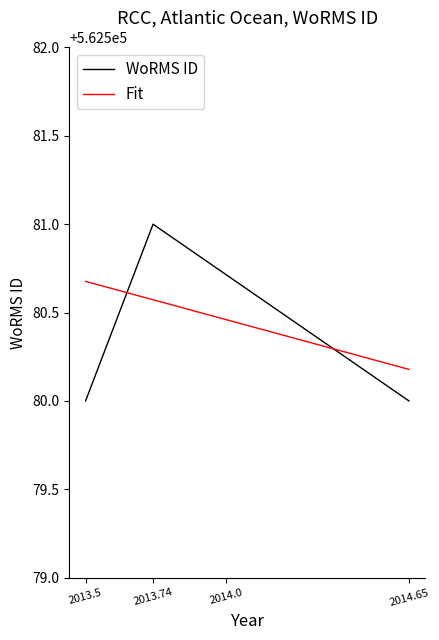

How many data points are less than 562581?

2